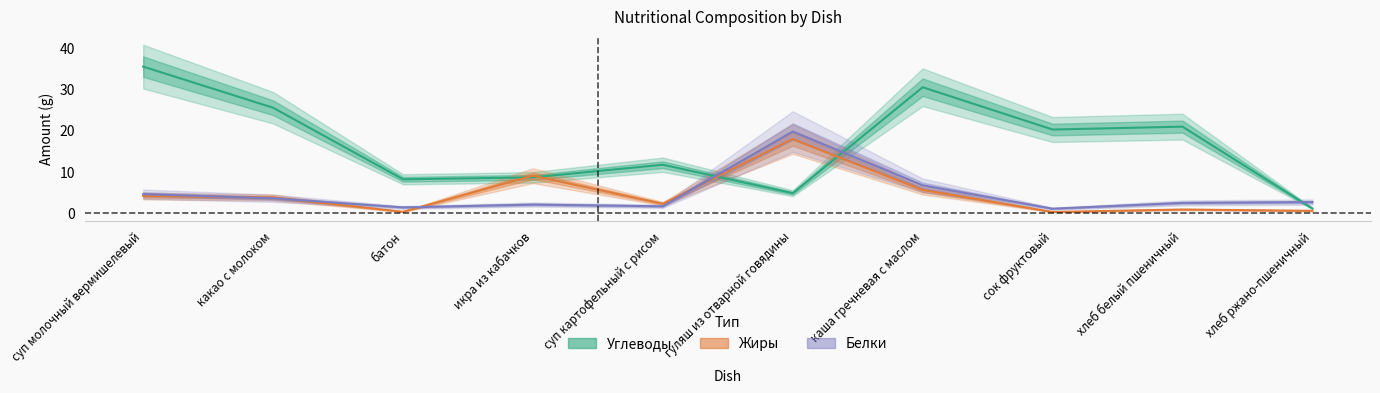

What is the value of the Углеводы point at the 2nd from the left?

25.5